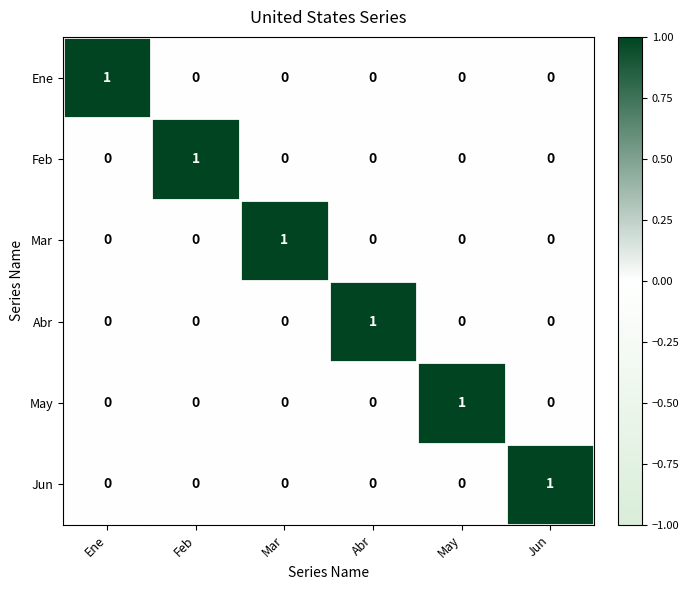

At how many categories does at least one series exceed 0?

6